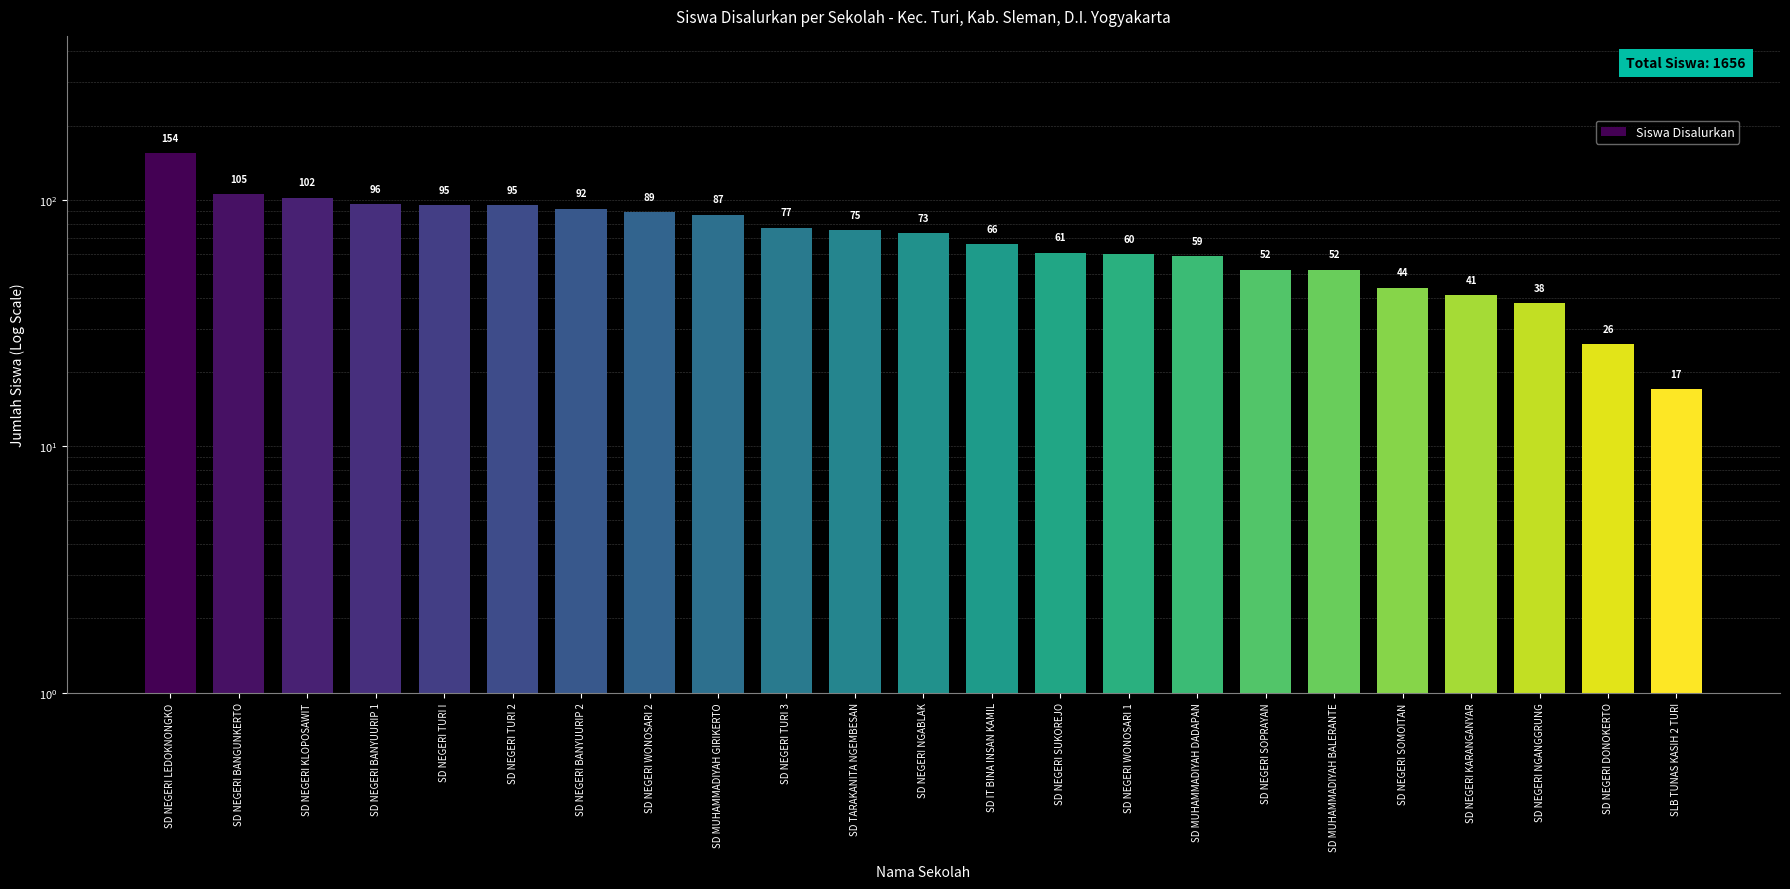

What is the difference between the second highest and minimum values?

88